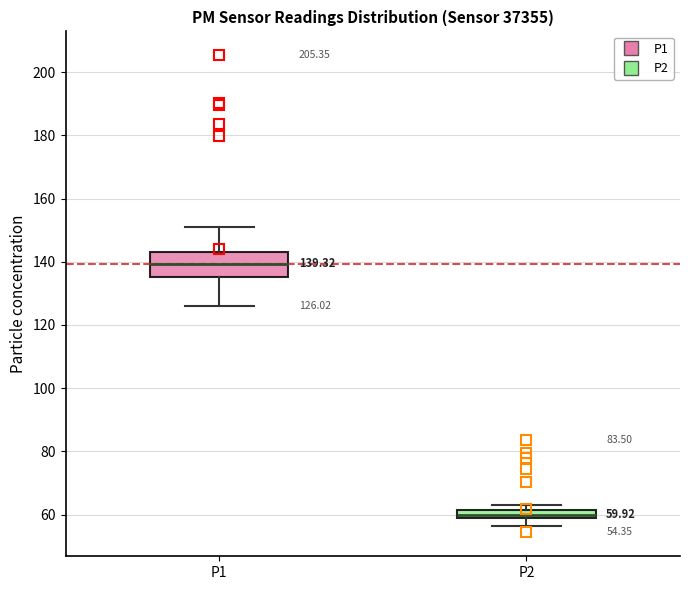

Which box has the lowest median line?

P2